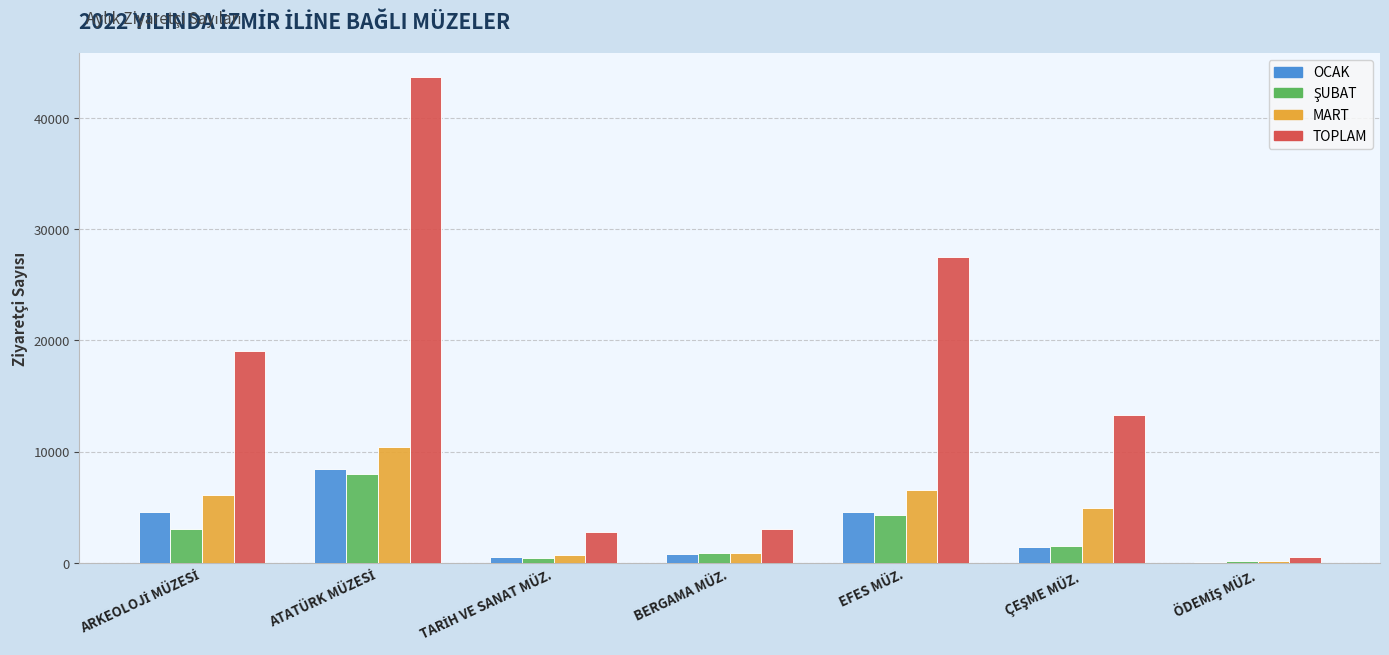

What is the sum of all MART values?

29682